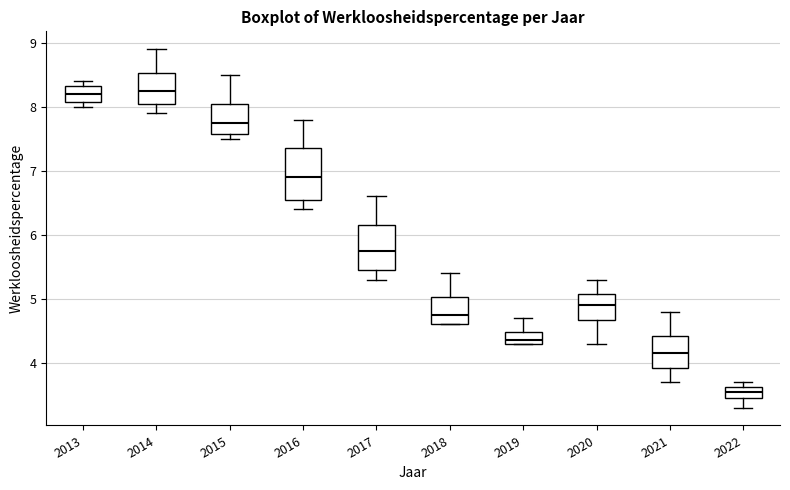

Reading left to right, read every box against the y-axis: the position of its median line, the range the box covers, and the ends of its whiskers. The values are not printed on the chart, so give them approximately, as read against the axis.

2013: median 8.2, box 8.1 to 8.3, whiskers 8.0 to 8.4
2014: median 8.3, box 8.1 to 8.5, whiskers 7.9 to 8.9
2015: median 7.8, box 7.6 to 8.1, whiskers 7.5 to 8.5
2016: median 6.9, box 6.6 to 7.4, whiskers 6.4 to 7.8
2017: median 5.8, box 5.5 to 6.2, whiskers 5.3 to 6.6
2018: median 4.8, box 4.6 to 5.0, whiskers 4.6 to 5.4
2019: median 4.4, box 4.3 to 4.5, whiskers 4.3 to 4.7
2020: median 4.9, box 4.7 to 5.1, whiskers 4.3 to 5.3
2021: median 4.2, box 3.9 to 4.4, whiskers 3.7 to 4.8
2022: median 3.6 (inside the box), box 3.5 to 3.6, whiskers 3.3 to 3.7